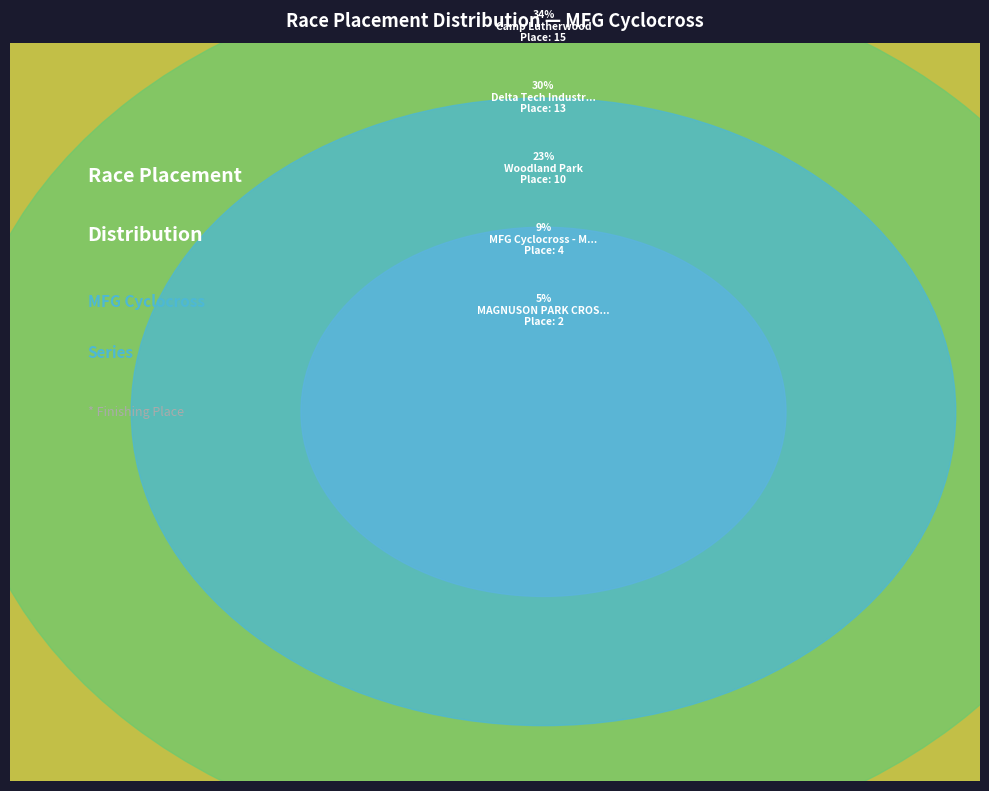

What is the smallest slice in the pie chart?

MAGNUSON PARK CROSS P/B NUUN